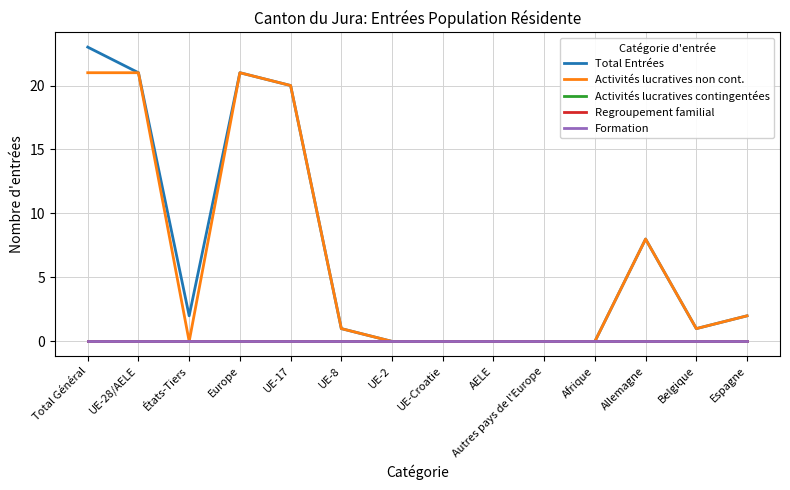

Does the chart display data point markers on the line(s)?

No